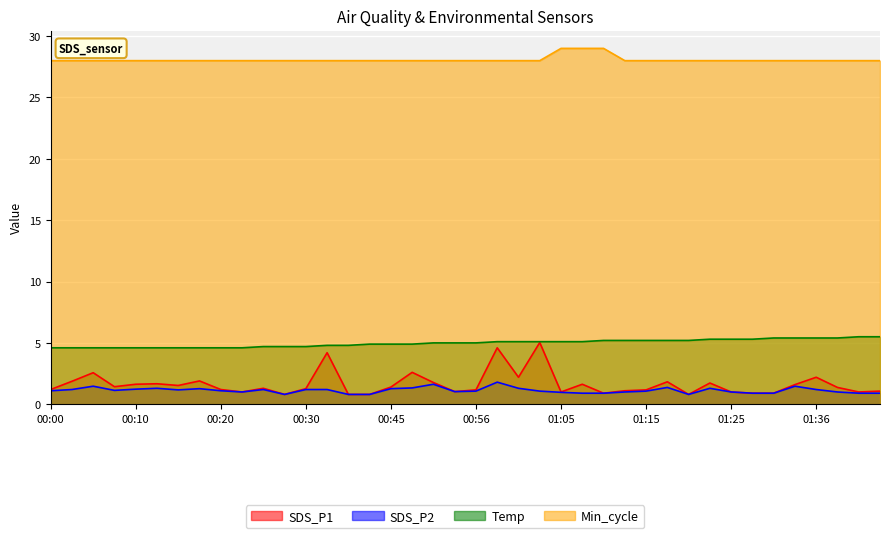

Reading left to right, transcribe all the data shown in this chart.

SDS_P1: 1.2	1.9	2.6	1.4	1.6	1.7	1.5	1.9	1.2	1.0	1.3	0.8	1.3	4.2	0.8	0.8	1.4	2.6	1.8	1.0	1.2	4.6	2.2	5.0	1.0	1.6	0.9	1.1	1.2	1.8	0.8	1.7	1.0	0.9	0.9	1.6	2.2	1.4	1.0	1.1
SDS_P2: 1.1	1.2	1.5	1.1	1.2	1.3	1.2	1.3	1.1	1.0	1.2	0.8	1.2	1.2	0.8	0.8	1.3	1.3	1.6	1.0	1.1	1.8	1.3	1.1	1.0	0.9	0.9	1.0	1.1	1.4	0.8	1.3	1.0	0.9	0.9	1.5	1.2	1.0	0.9	0.9
Temp: 4.6	4.6	4.6	4.6	4.6	4.6	4.6	4.6	4.6	4.6	4.7	4.7	4.7	4.8	4.8	4.9	4.9	4.9	5.0	5.0	5.0	5.1	5.1	5.1	5.1	5.1	5.2	5.2	5.2	5.2	5.2	5.3	5.3	5.3	5.4	5.4	5.4	5.4	5.5	5.5
Min_cycle: 28.0	28.0	28.0	28.0	28.0	28.0	28.0	28.0	28.0	28.0	28.0	28.0	28.0	28.0	28.0	28.0	28.0	28.0	28.0	28.0	28.0	28.0	28.0	28.0	29.0	29.0	29.0	28.0	28.0	28.0	28.0	28.0	28.0	28.0	28.0	28.0	28.0	28.0	28.0	28.0